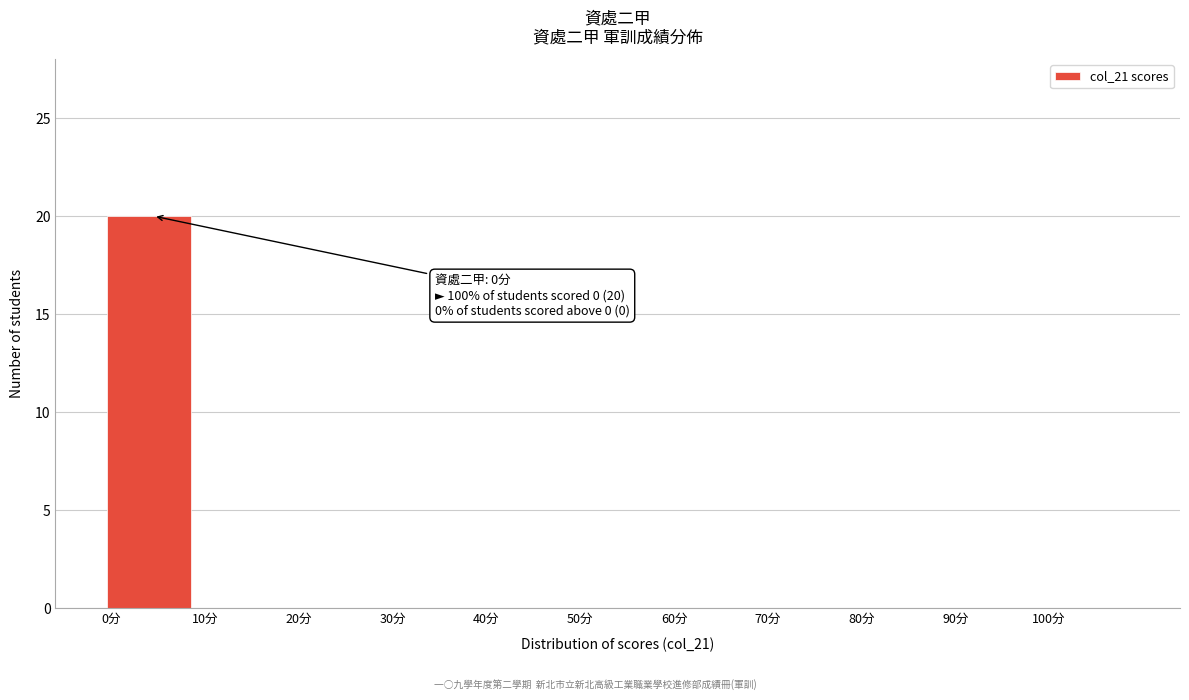

Reading left to right, extract all data points from this chart.

0分=20	10分=0	20分=0	30分=0	40分=0	50分=0	60分=0	70分=0	80分=0	90分=0	100分=0